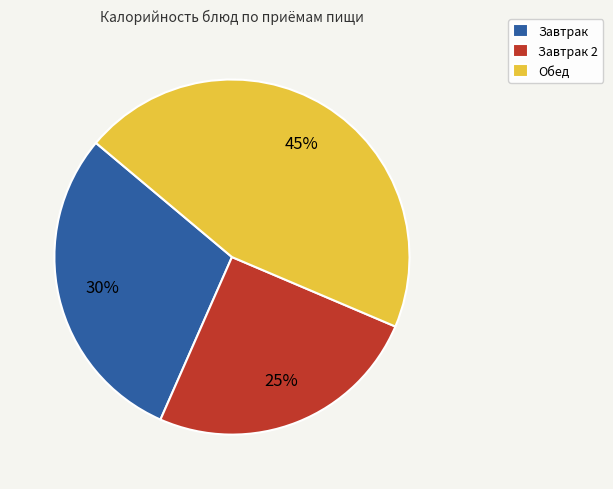

To the nearest percent, what is the combined percentage of Завтрак 2 and Обед?

70%